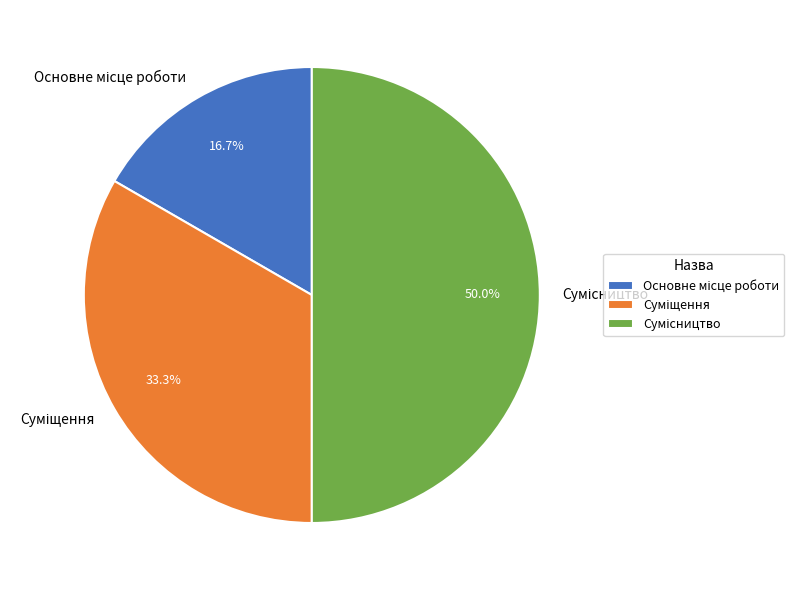

How many slices are in this pie chart?

3